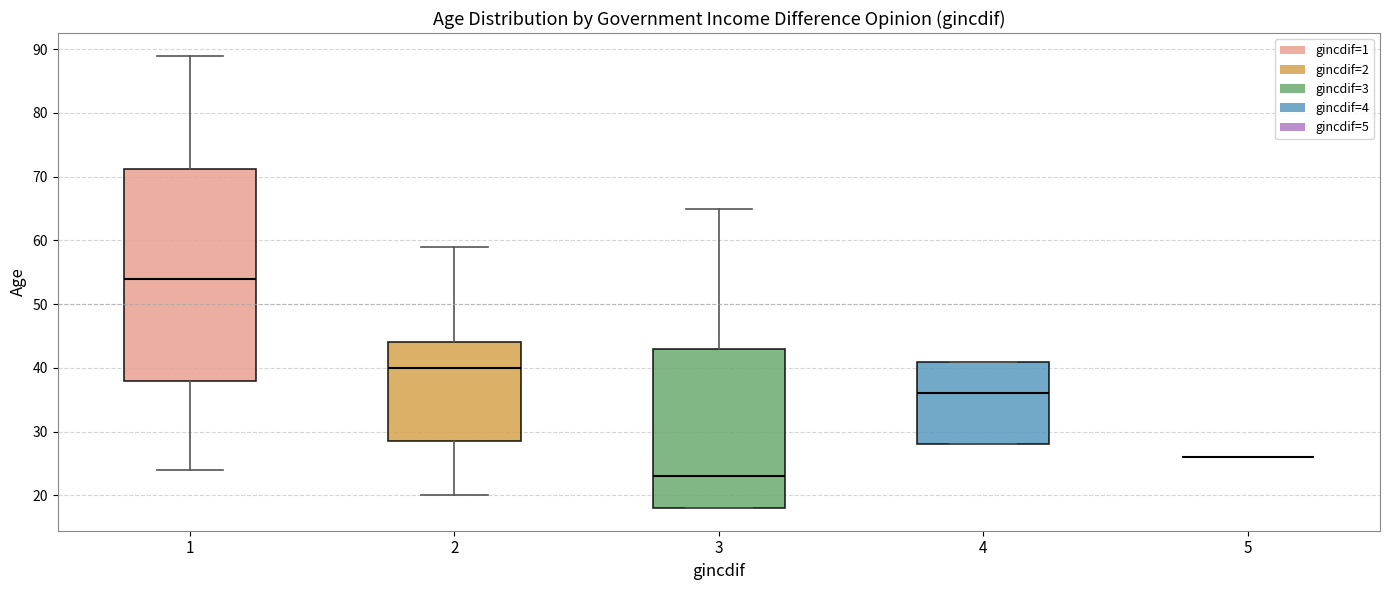

Reading left to right, transcribe this box plot: for each box, give where its median line is, the range the box spans, and where its two whiskers end, as read against the y-axis. The values are not printed on the chart, so give them approximately, as read against the axis.

1: median 54, box 38 to 71, whiskers 24 to 89
2: median 40, box 29 to 44, whiskers 20 to 59
3: median 23, box 18 to 43, whiskers 18 to 65
4: median 36, box 28 to 41, whiskers 28 to 41
5: box collapsed to a line at 26, whiskers 26 to 26